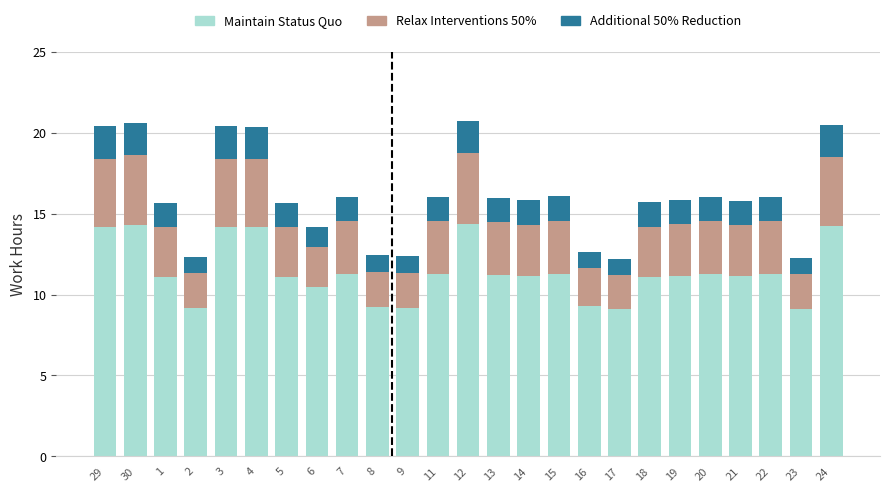

Count the number of data series in this chart.

3